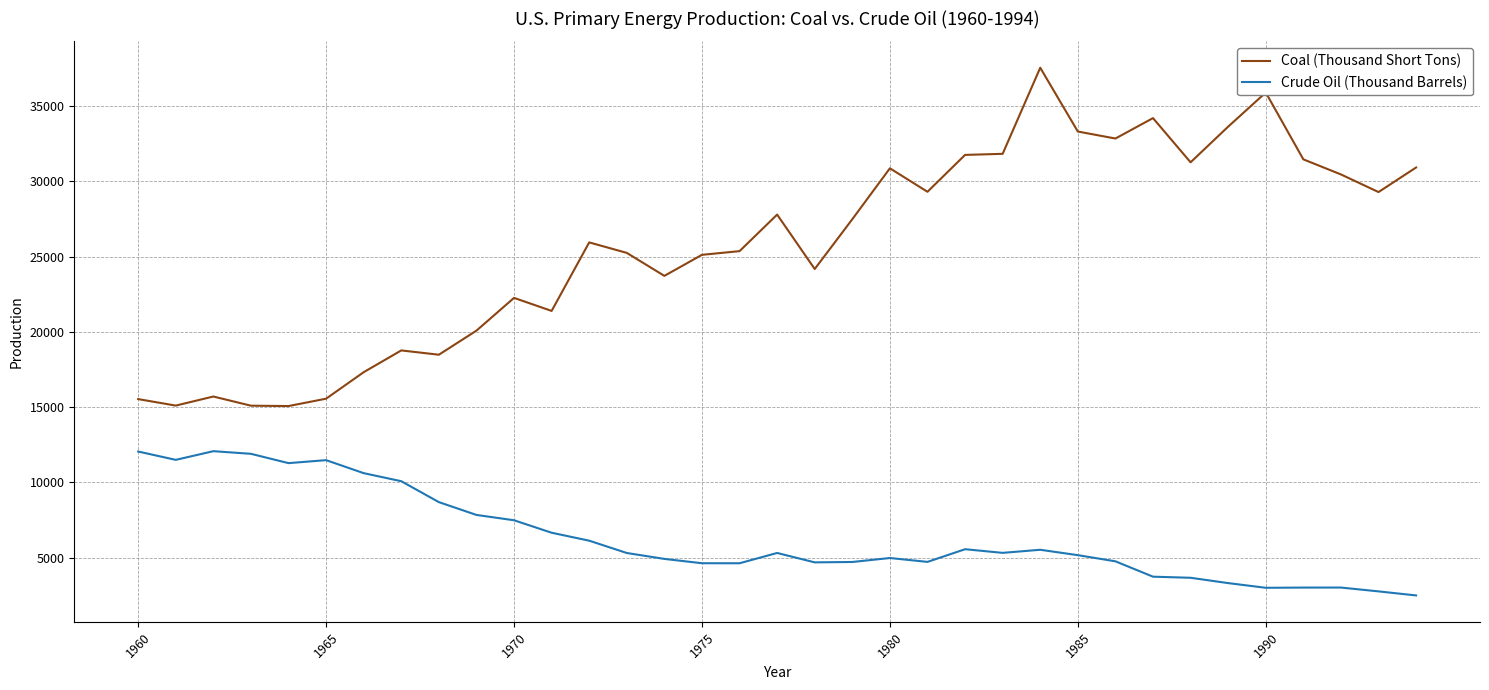

Which series has the largest range (max minus min)?

Coal (Thousand Short Tons)